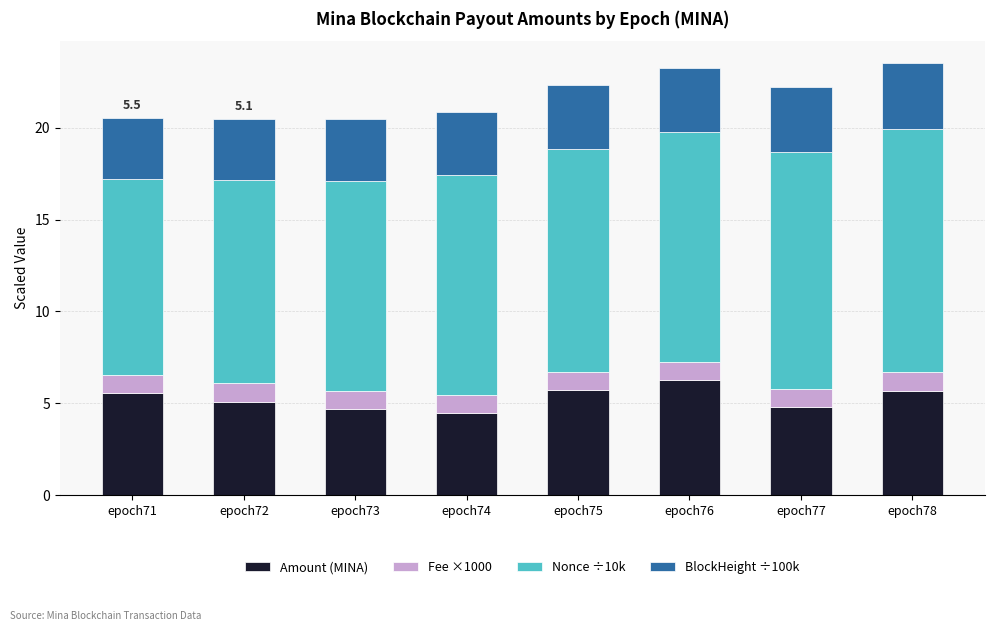

What is the approximate value of Amount (MINA) at epoch77?

4.8